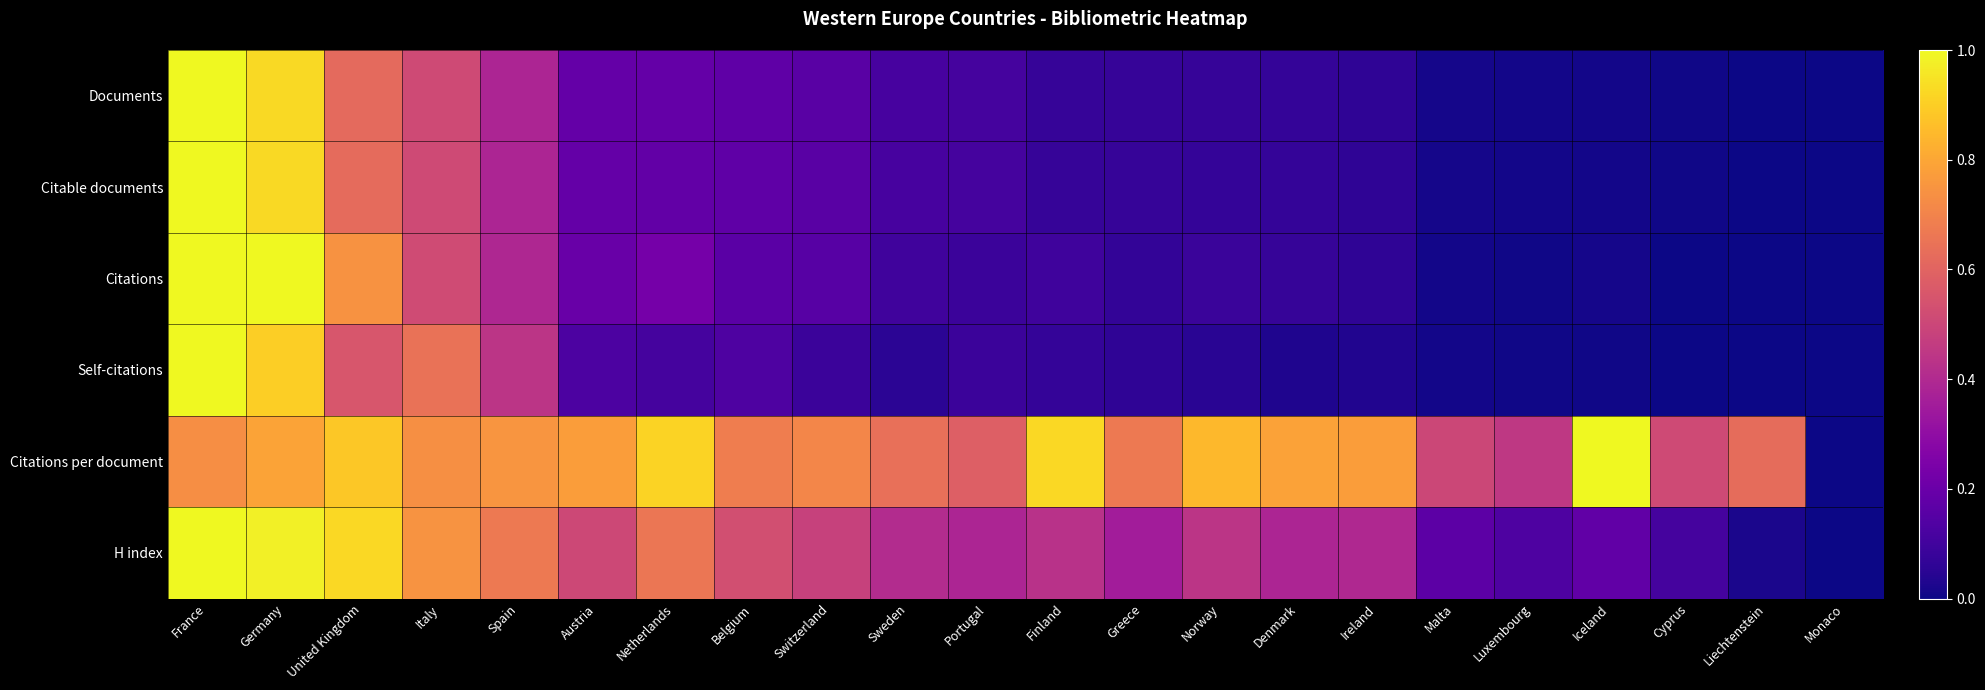

List the series in order of their peak value, lowest first.

Documents, Citable documents, Citations, Self-citations, Citations per document, H index